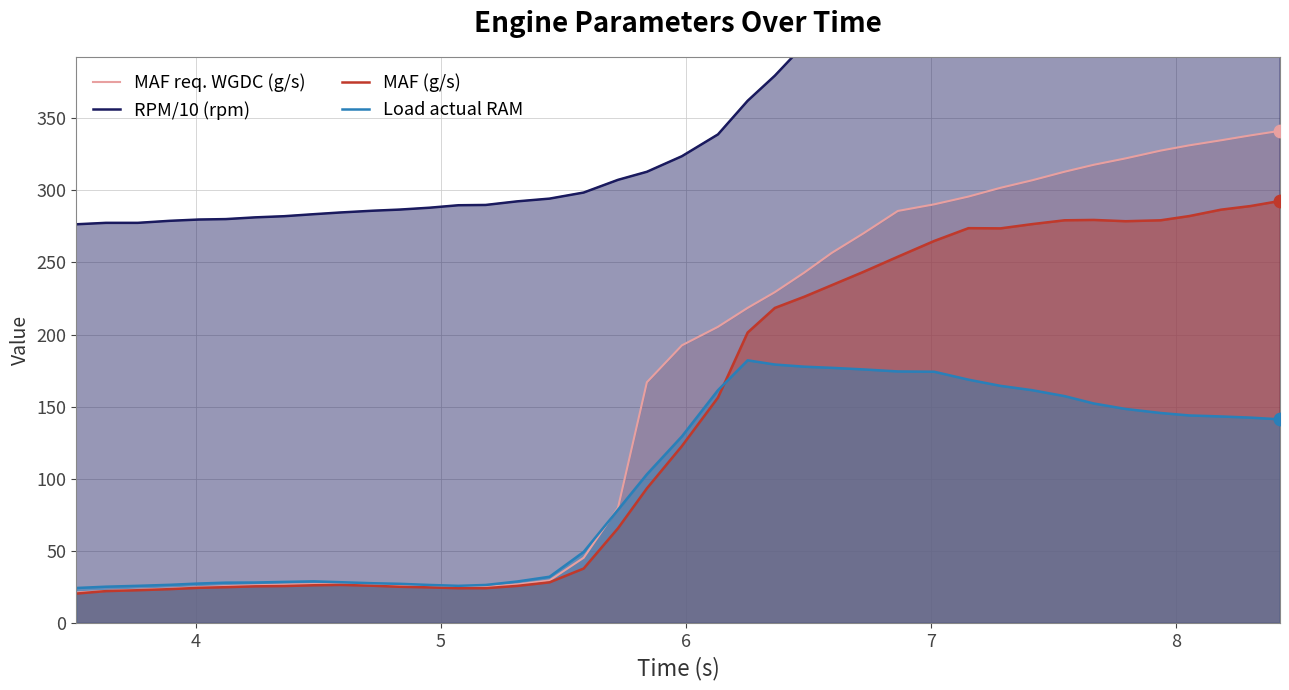

Which series reaches the minimum Y coordinate?

MAF (g/s)